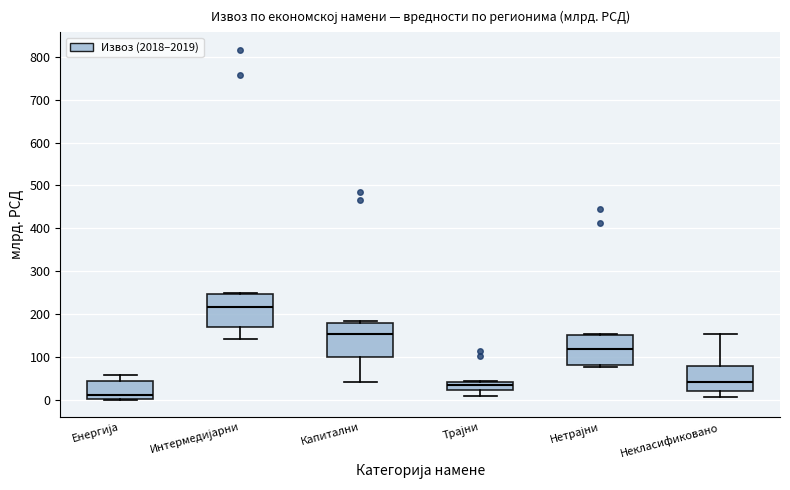

Which box has the lowest median line?

Енергија